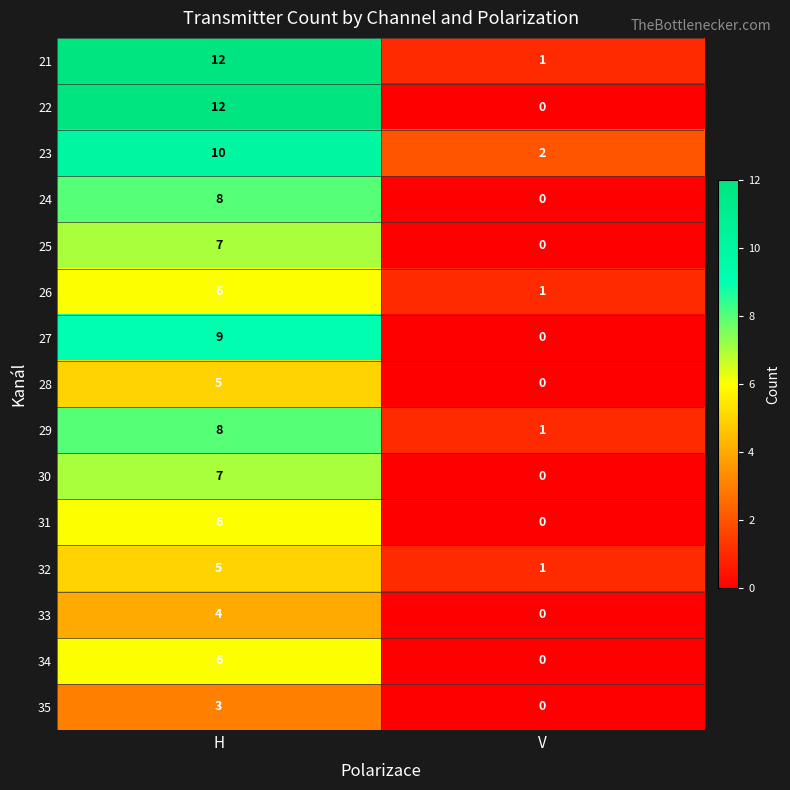

What value does the 21 series have at H, to the nearest 5?

10